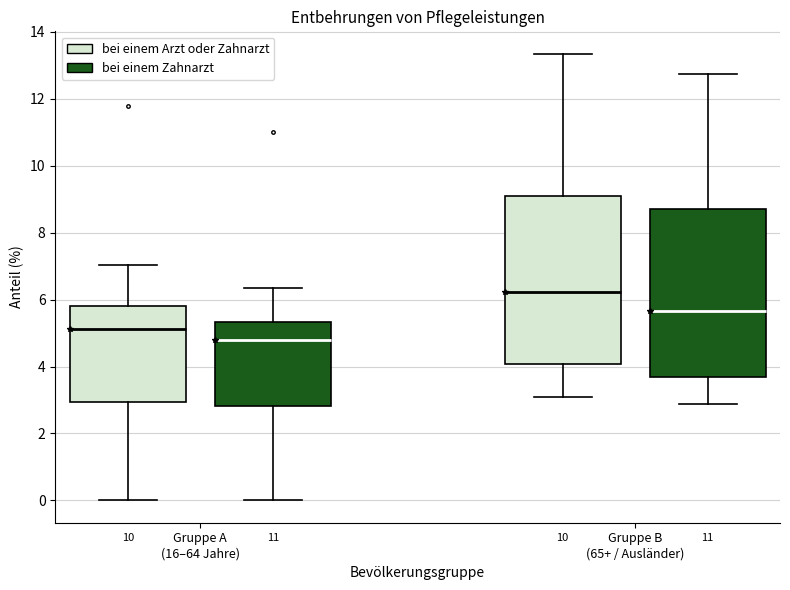

Where does the upper whisker of the box for Gruppe A (16–64 Jahre) (bei einem Arzt oder Zahnarzt) end on the y-axis? The values are not printed on the chart, so give them approximately, as read against the axis.

7.0